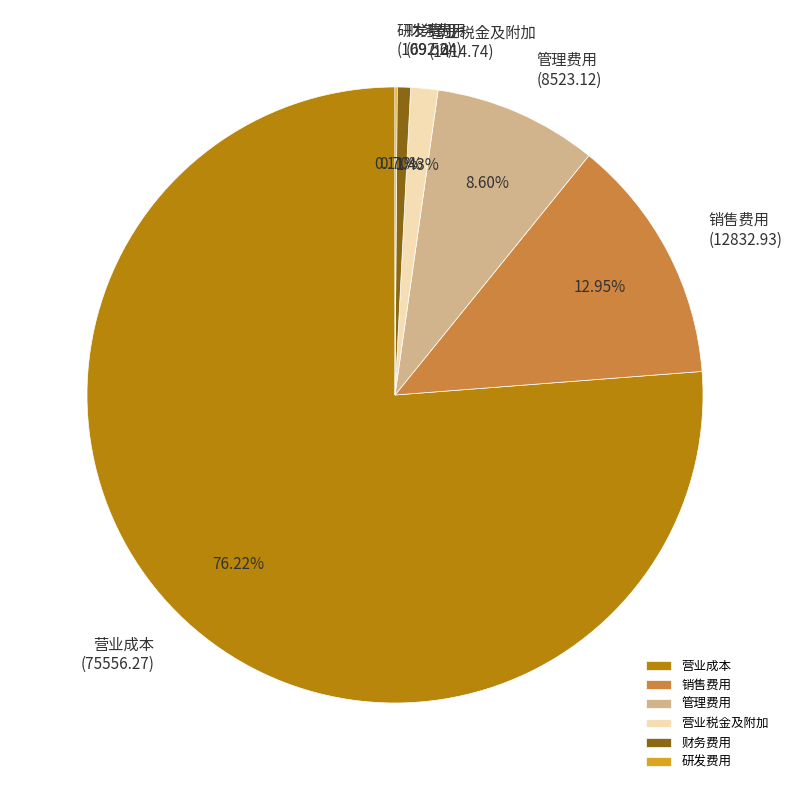

The 营业税金及附加 slice represents 8% of the pie. True or false?

False